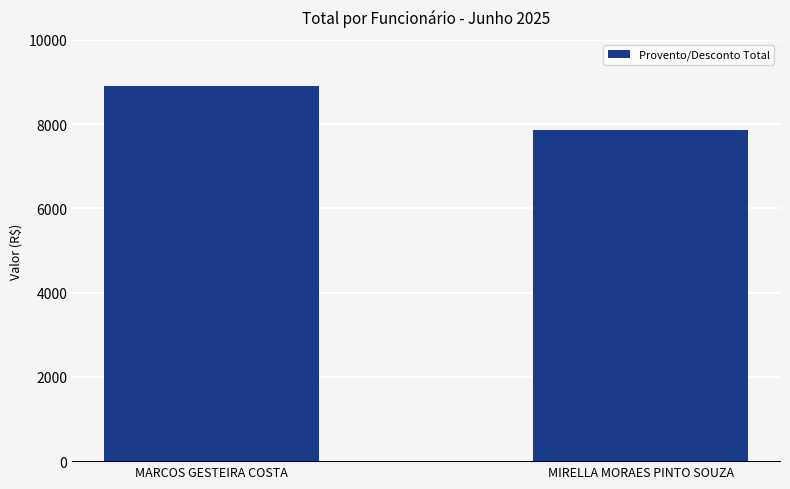

The chart shows a value of 12677.8 at MARCOS GESTEIRA COSTA. True or false?

False